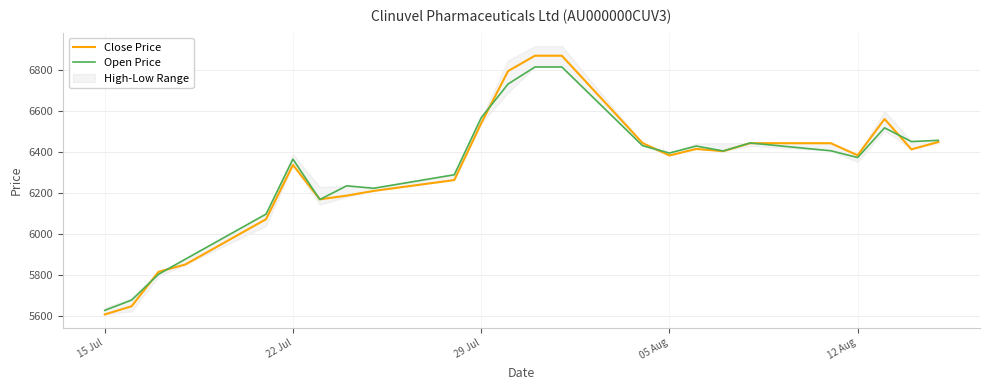

Which series has the largest total across all categories?

Open Price